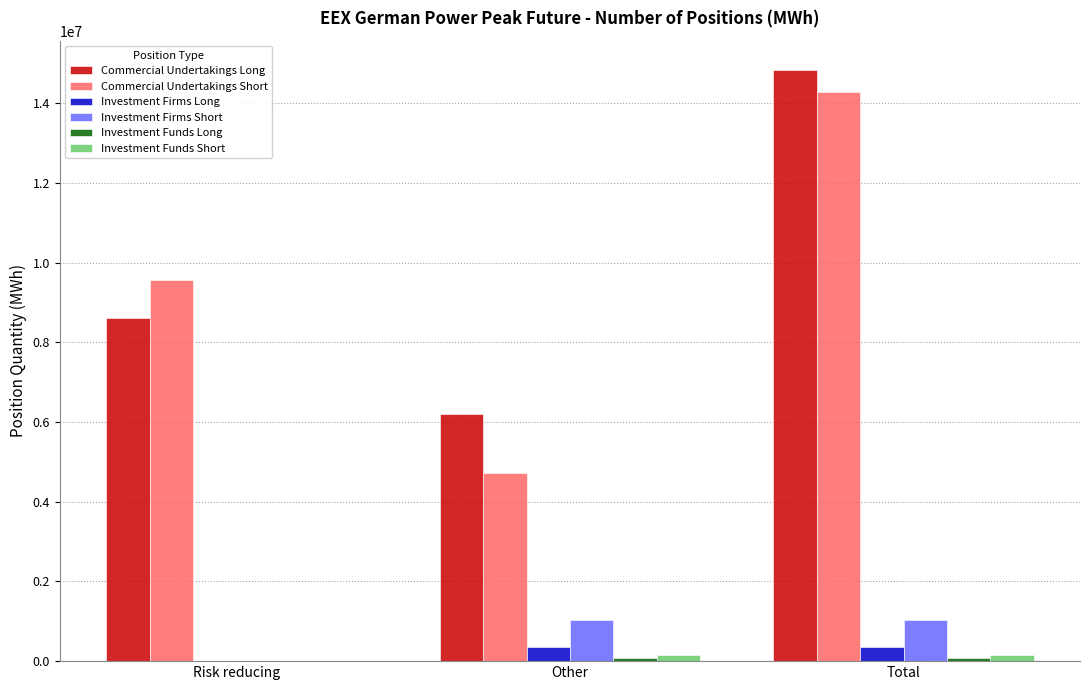

Between Risk reducing and Other, which series saw the biggest shift?

Commercial Undertakings Short